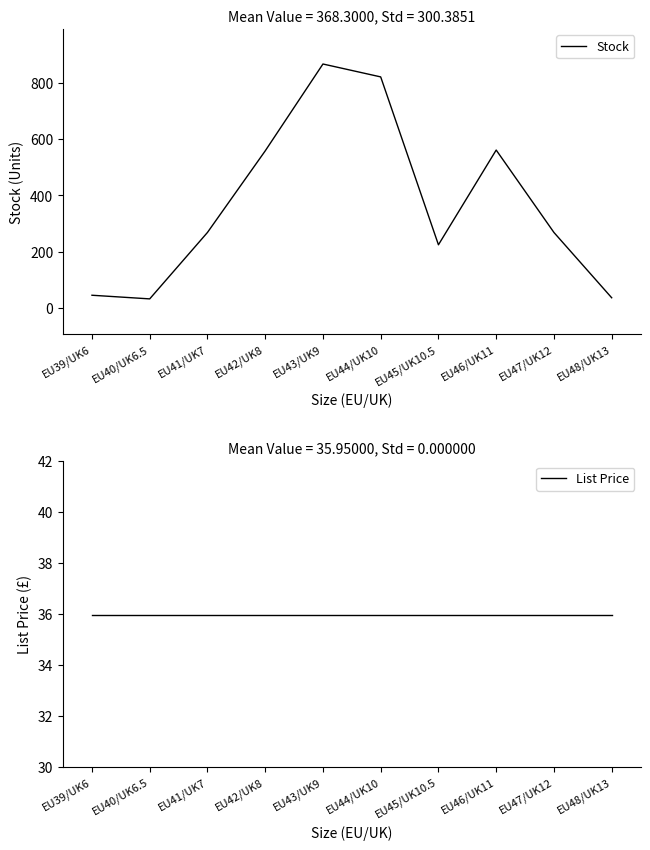

Reading left to right, list all the values displayed in this chart.

Stock: 44.0	31.0	268.0	559.0	869.0	823.0	224.0	562.0	268.0	35.0
List Price: 36.0	36.0	36.0	36.0	36.0	36.0	36.0	36.0	36.0	36.0